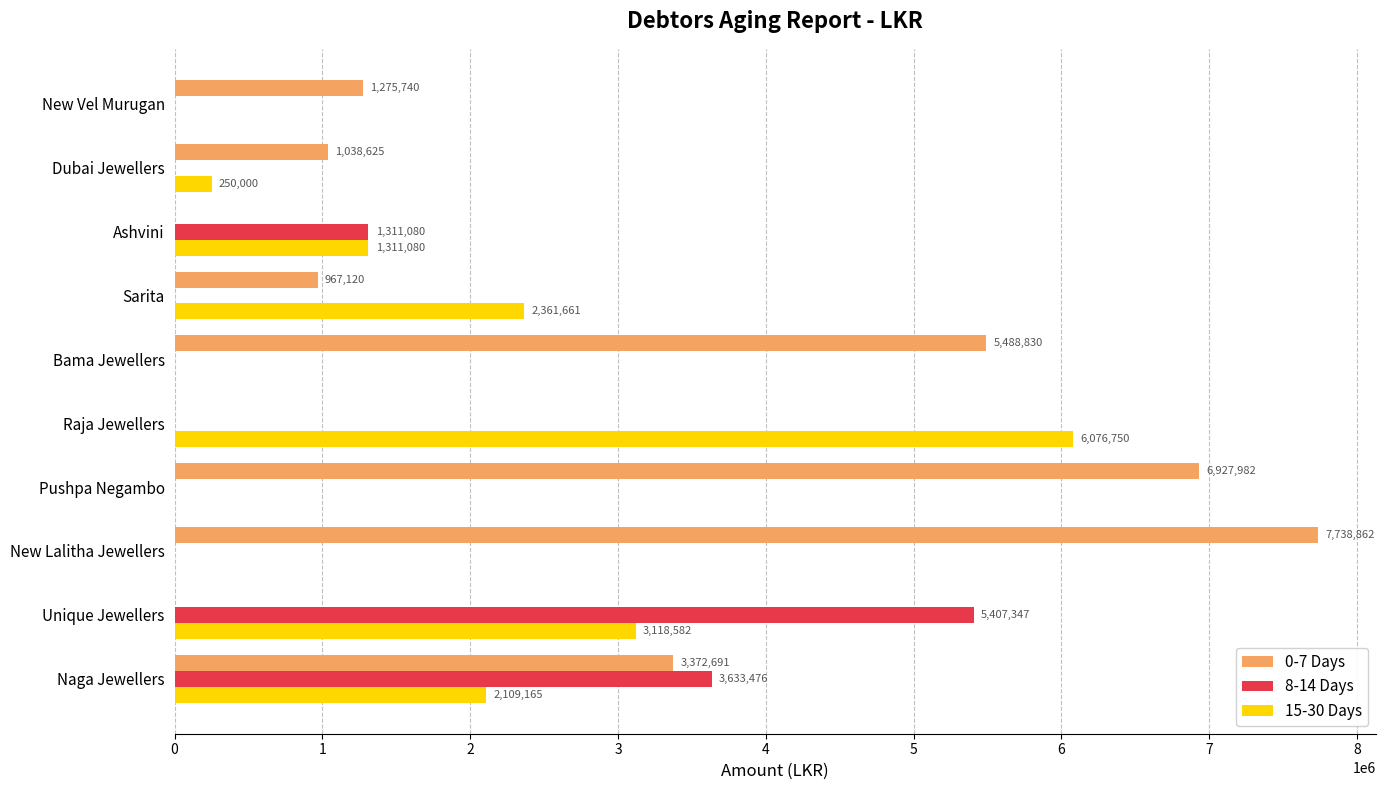

Which series has the largest total across all categories?

0-7 Days